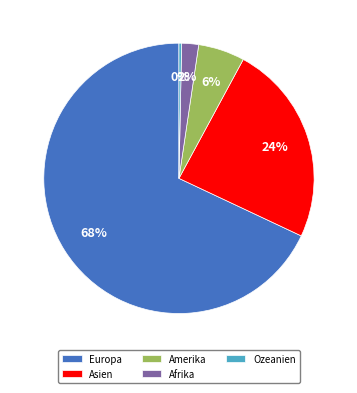

What percentage is the Amerika slice, to the nearest percent?

6%